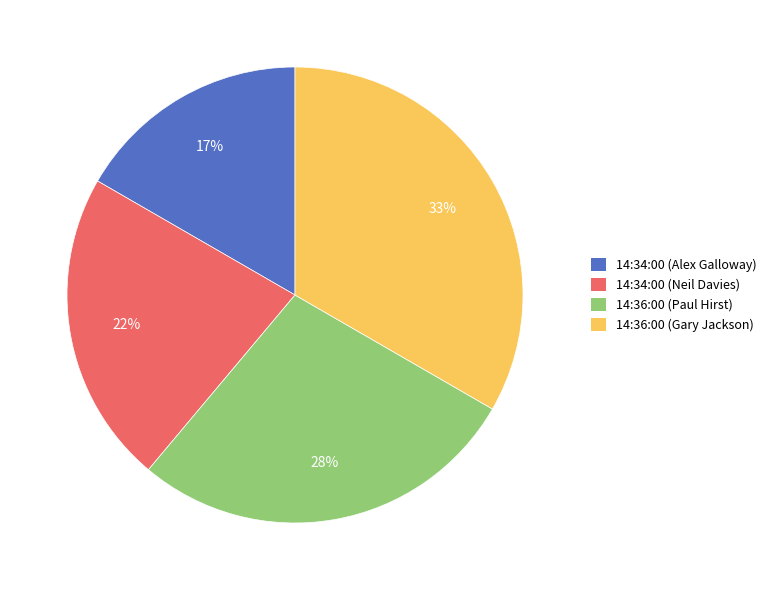

True or false: 14:36:00 (Gary Jackson) accounts for 25% of the total.

False